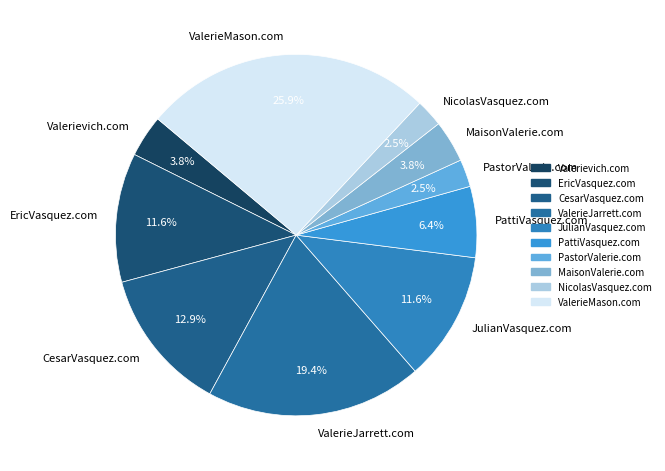

Which has a higher value, CesarVasquez.com or EricVasquez.com?

CesarVasquez.com